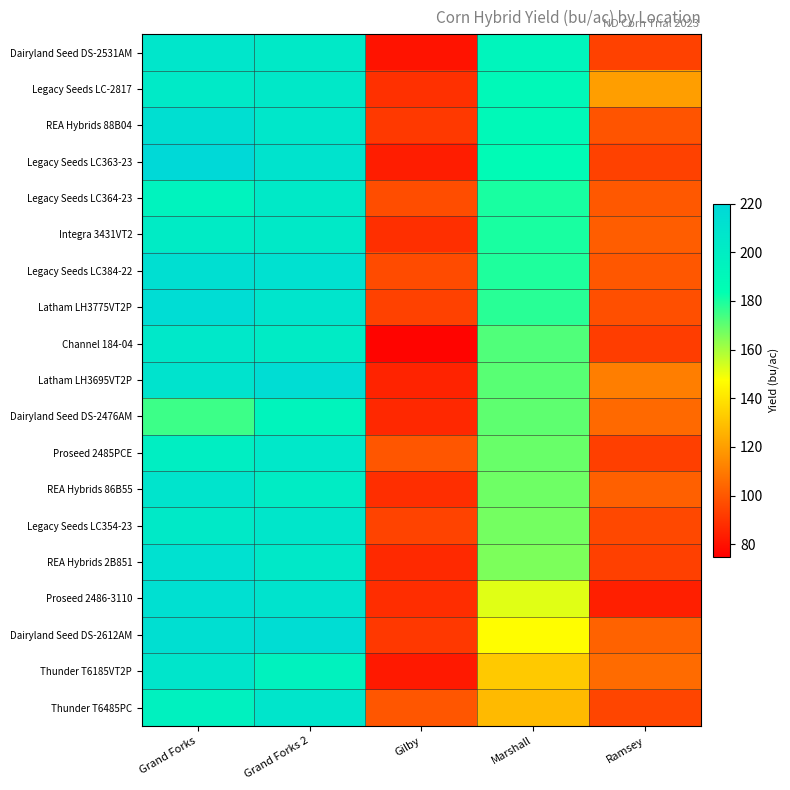

Reading left to right, what are all the values shown in this chart?

Dairyland Seed DS-2531AM: Grand Forks=207.1	Grand Forks 2=204.0	Gilby=80.9	Marshall=192.9	Ramsey=93.7
Legacy Seeds LC-2817: Grand Forks=203.0	Grand Forks 2=204.9	Gilby=89.0	Marshall=189.4	Ramsey=120.3
REA Hybrids 88B04: Grand Forks=212.9	Grand Forks 2=206.3	Gilby=91.5	Marshall=189.2	Ramsey=99.1
Legacy Seeds LC363-23: Grand Forks=218.9	Grand Forks 2=209.6	Gilby=83.6	Marshall=187.4	Ramsey=93.7
Legacy Seeds LC364-23: Grand Forks=194.9	Grand Forks 2=203.8	Gilby=97.2	Marshall=180.3	Ramsey=100.3
Integra 3431VT2: Grand Forks=201.7	Grand Forks 2=203.9	Gilby=88.8	Marshall=180.3	Ramsey=101.7
Legacy Seeds LC384-22: Grand Forks=213.1	Grand Forks 2=211.8	Gilby=96.7	Marshall=179.5	Ramsey=100.1
Latham LH3775VT2P: Grand Forks=215.6	Grand Forks 2=208.1	Gilby=93.9	Marshall=177.8	Ramsey=97.8
Channel 184-04: Grand Forks=205.1	Grand Forks 2=202.0	Gilby=76.6	Marshall=172.3	Ramsey=92.7
Latham LH3695VT2P: Grand Forks=209.4	Grand Forks 2=215.0	Gilby=85.4	Marshall=171.2	Ramsey=111.0
Dairyland Seed DS-2476AM: Grand Forks=175.0	Grand Forks 2=193.2	Gilby=86.7	Marshall=170.2	Ramsey=105.2
Proseed 2485PCE: Grand Forks=199.0	Grand Forks 2=205.4	Gilby=99.8	Marshall=168.7	Ramsey=93.3
REA Hybrids 86B55: Grand Forks=208.6	Grand Forks 2=200.8	Gilby=88.5	Marshall=167.9	Ramsey=102.7
Legacy Seeds LC354-23: Grand Forks=204.0	Grand Forks 2=206.6	Gilby=94.4	Marshall=167.2	Ramsey=96.0
REA Hybrids 2B851: Grand Forks=211.7	Grand Forks 2=204.8	Gilby=87.0	Marshall=165.9	Ramsey=93.5
Proseed 2486-3110: Grand Forks=212.8	Grand Forks 2=209.5	Gilby=88.1	Marshall=151.8	Ramsey=84.1
Dairyland Seed DS-2612AM: Grand Forks=213.4	Grand Forks 2=215.3	Gilby=91.4	Marshall=147.1	Ramsey=103.0
Thunder T6185VT2P: Grand Forks=207.6	Grand Forks 2=195.1	Gilby=82.4	Marshall=132.3	Ramsey=105.6
Thunder T6485PC: Grand Forks=196.4	Grand Forks 2=207.4	Gilby=99.7	Marshall=128.2	Ramsey=95.0